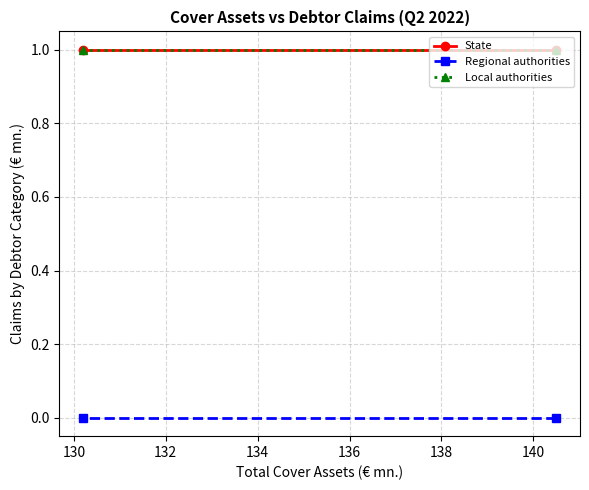

How many lines are shown in the chart?

3